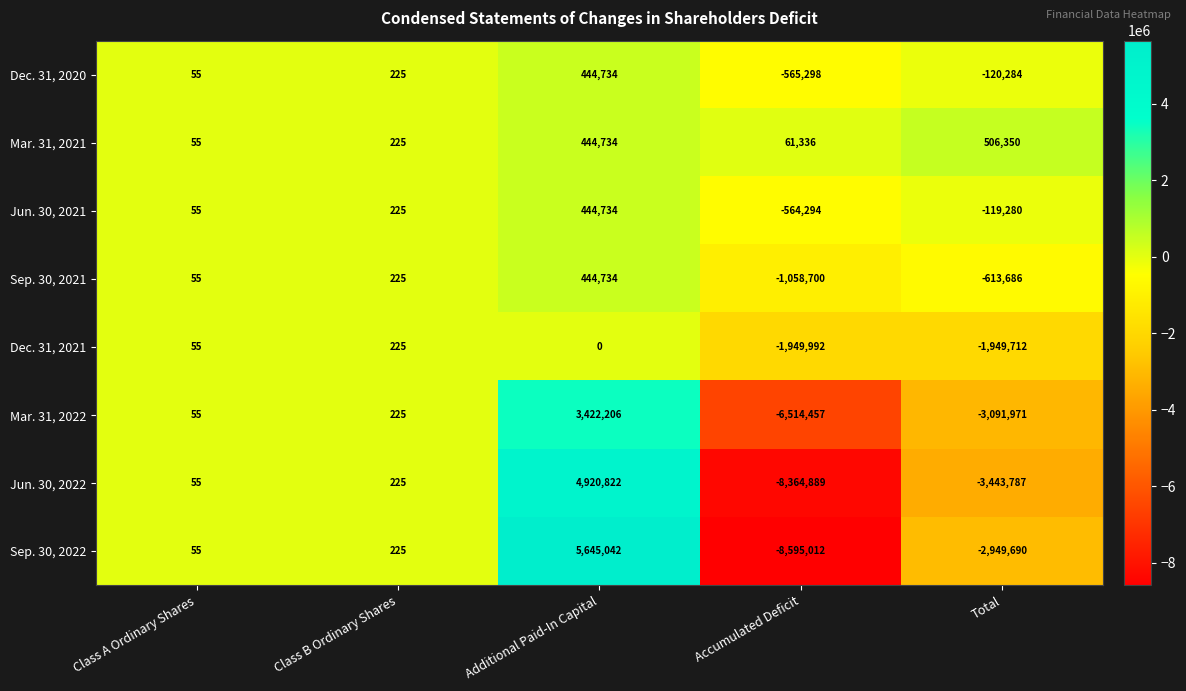

At which label is Sep. 30, 2021 closest to -306983?

Total